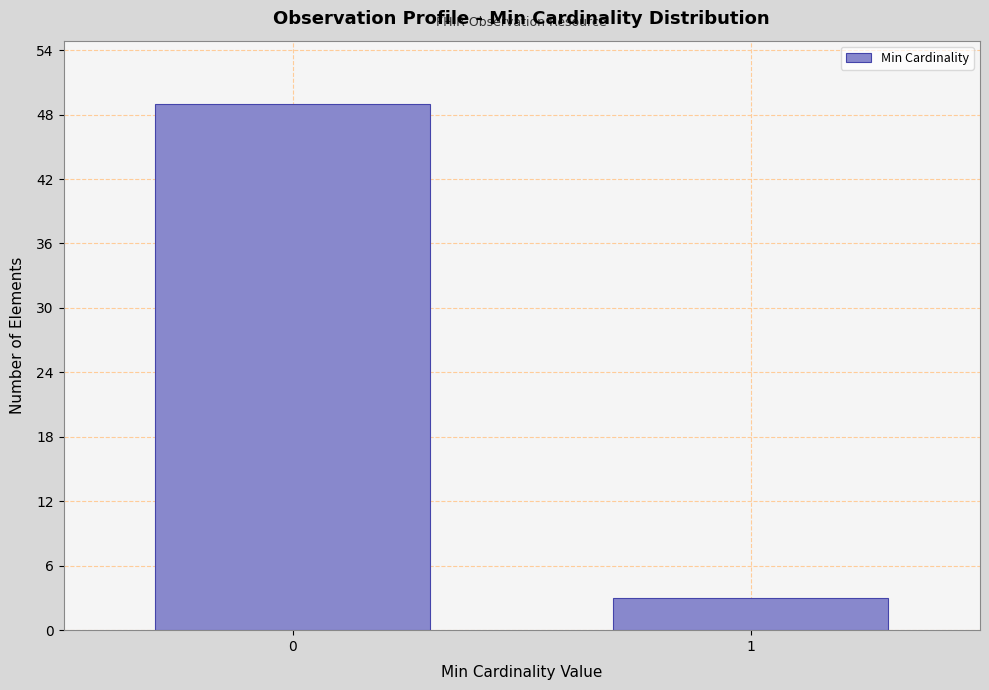

Reading left to right, extract all data points from this chart.

0=49	1=3